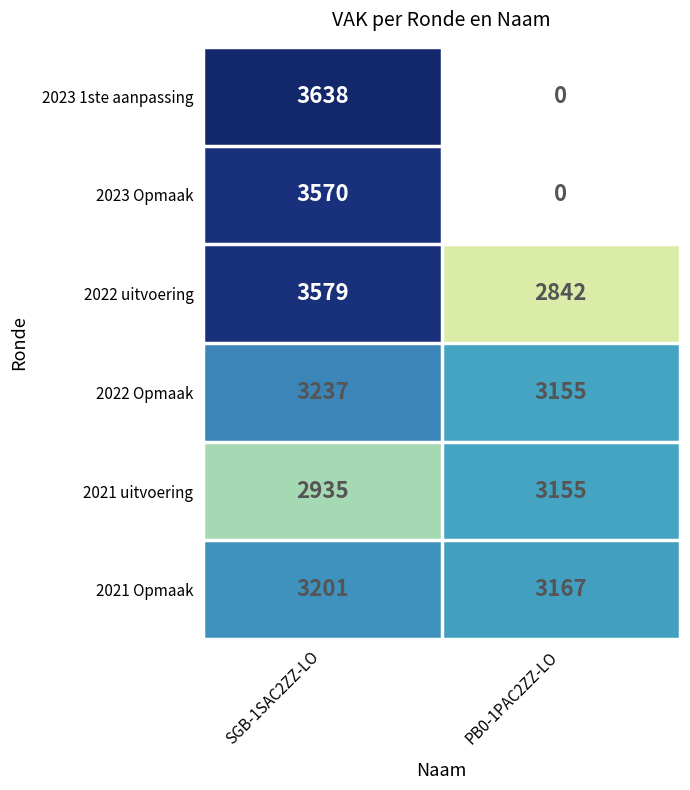

What is the spread (max minus min) of values at SGB-1SAC2ZZ-LO?

703